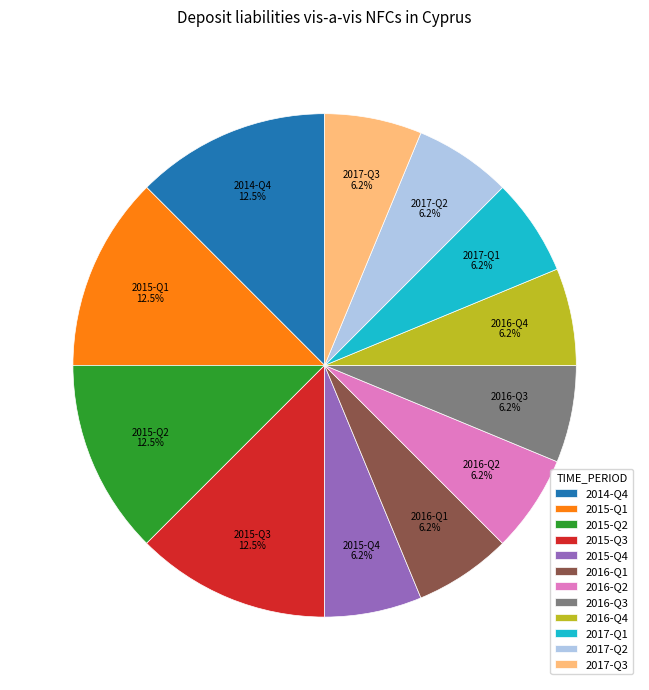

Do 2014-Q4 and 2016-Q3 together represent more than half of the pie?

No